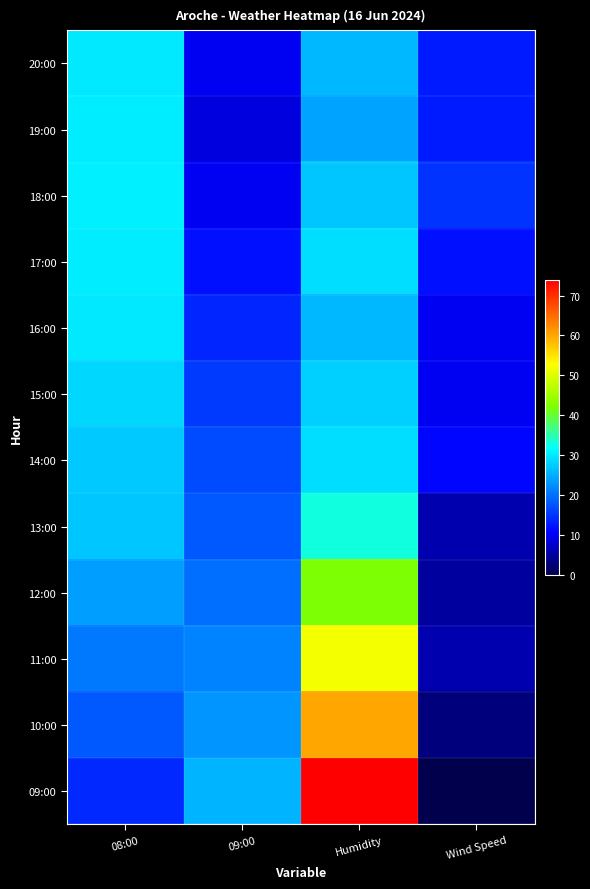

Reading right to left, list all the values displayed in this chart.

20:00: Wind Speed=13.0	Humidity=26.0	09:00=10.1	08:00=29.9
19:00: Wind Speed=13.0	Humidity=24.0	09:00=8.9	08:00=30.2
18:00: Wind Speed=15.0	Humidity=27.0	09:00=9.9	08:00=30.5
17:00: Wind Speed=12.0	Humidity=29.0	09:00=11.9	08:00=30.2
16:00: Wind Speed=10.0	Humidity=26.0	09:00=13.8	08:00=29.9
15:00: Wind Speed=10.0	Humidity=28.0	09:00=15.6	08:00=28.6
14:00: Wind Speed=11.0	Humidity=29.0	09:00=16.9	08:00=27.4
13:00: Wind Speed=6.0	Humidity=33.0	09:00=18.1	08:00=26.9
12:00: Wind Speed=5.0	Humidity=42.0	09:00=19.9	08:00=23.8
11:00: Wind Speed=6.0	Humidity=52.0	09:00=21.5	08:00=20.6
10:00: Wind Speed=3.0	Humidity=60.0	09:00=23.1	08:00=18.0
09:00: Wind Speed=0.0	Humidity=74.0	09:00=25.6	08:00=14.0